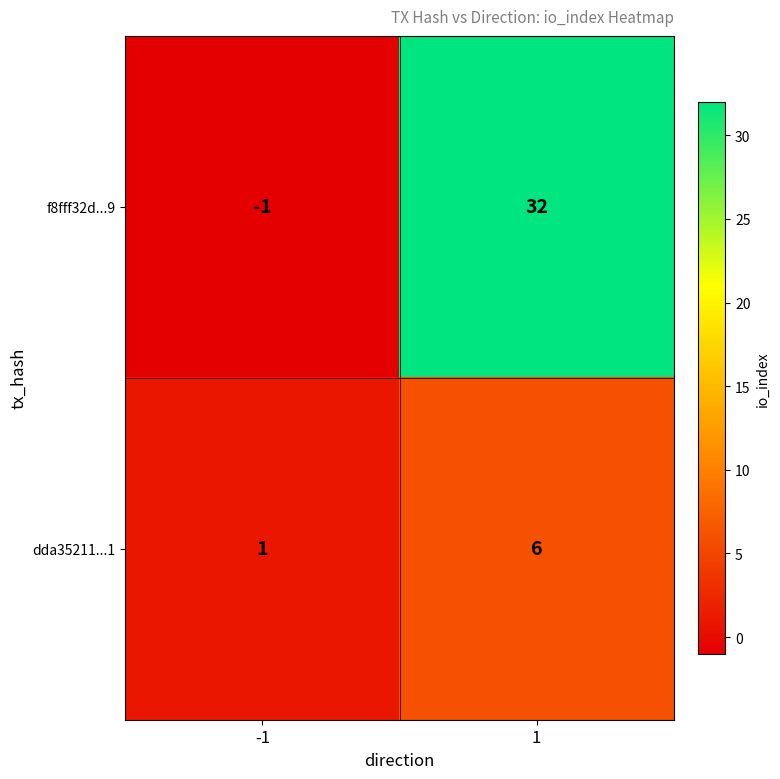

What is the sum of the dda35211...1 values at 1 and -1?

7